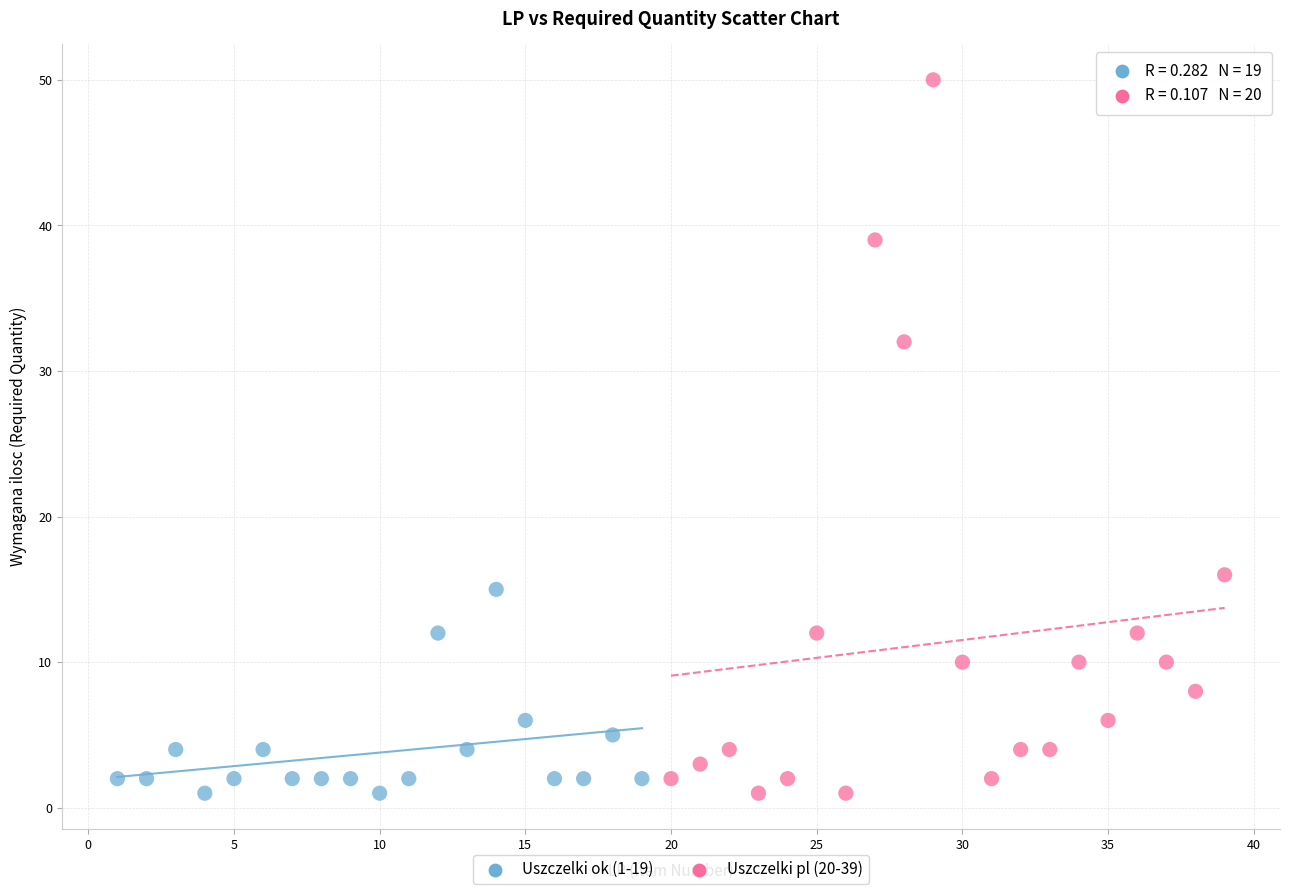

Which series has the widest spread of Y values?

Uszczelki pl (20-39)